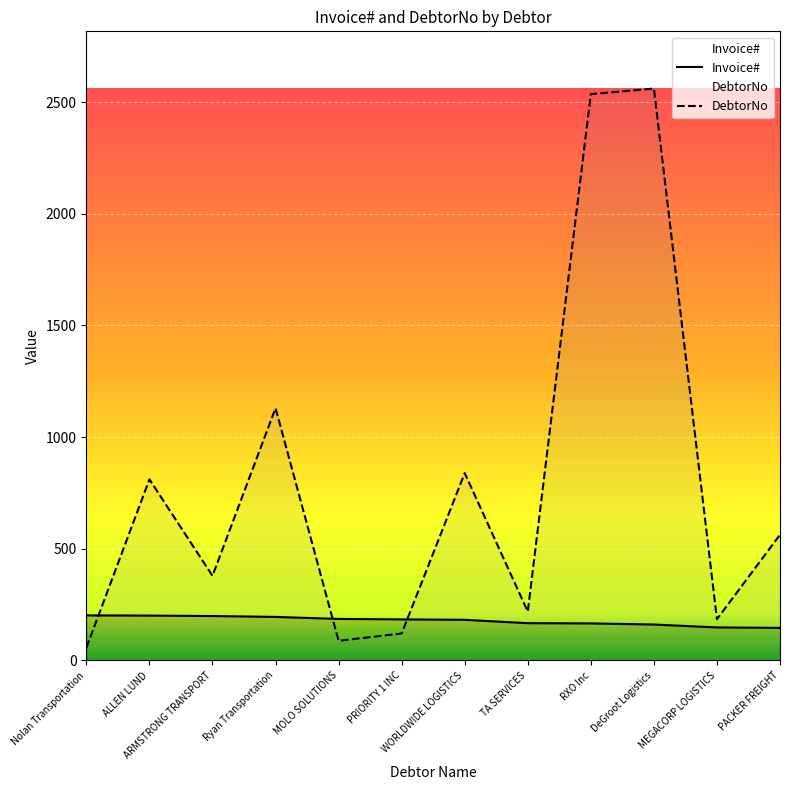

What is the approximate value of DebtorNo at PACKER FREIGHT?

563